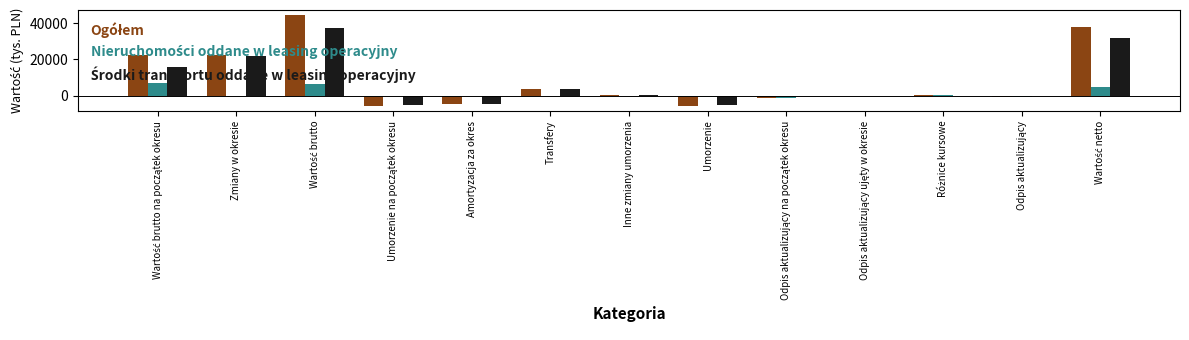

Are the bars grouped side by side (vs. stacked)?

Yes